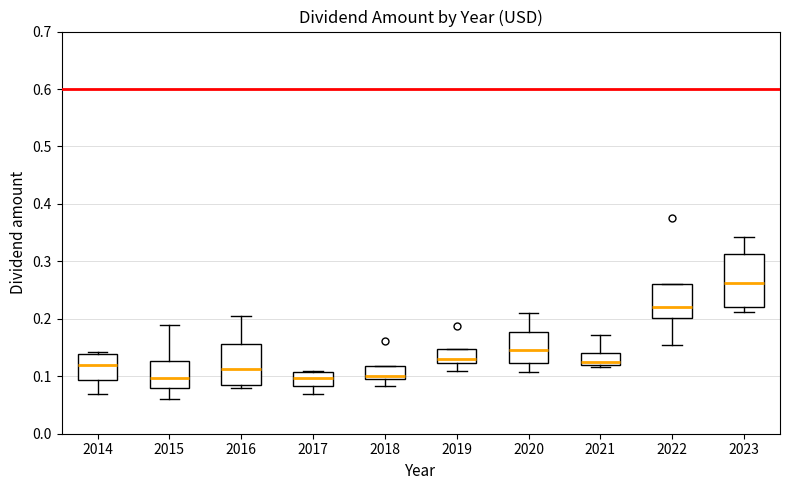

Where is the lower edge of the box at x = 2019 on the y-axis? The values are not printed on the chart, so give them approximately, as read against the axis.

0.12